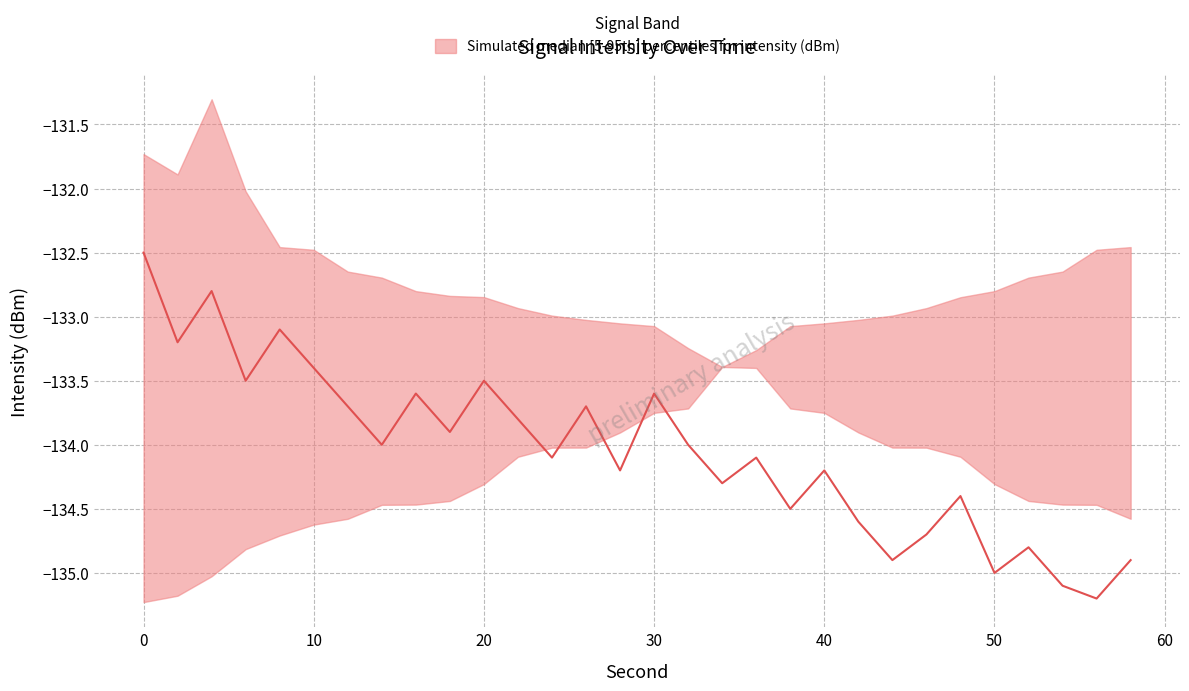

Does the chart have visible grid lines?

Yes